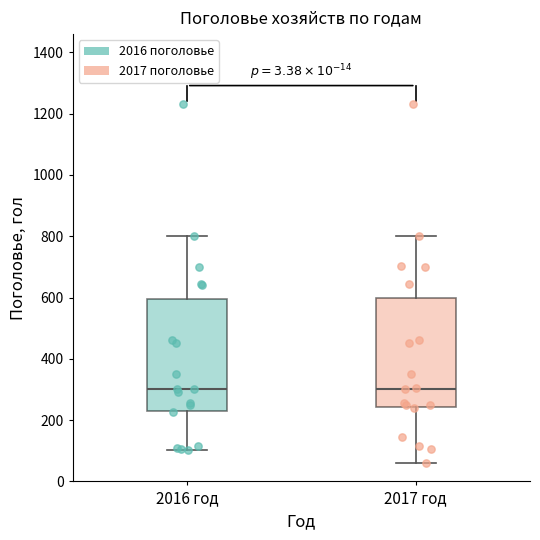

Reading left to right, read every box against the y-axis: the position of its median line, the range the box covers, and the ends of its whiskers. The values are not printed on the chart, so give them approximately, as read against the axis.

2016 год: median 300, box 240 to 600, whiskers 100 to 800
2017 год: median 300, box 240 to 600, whiskers 60 to 800